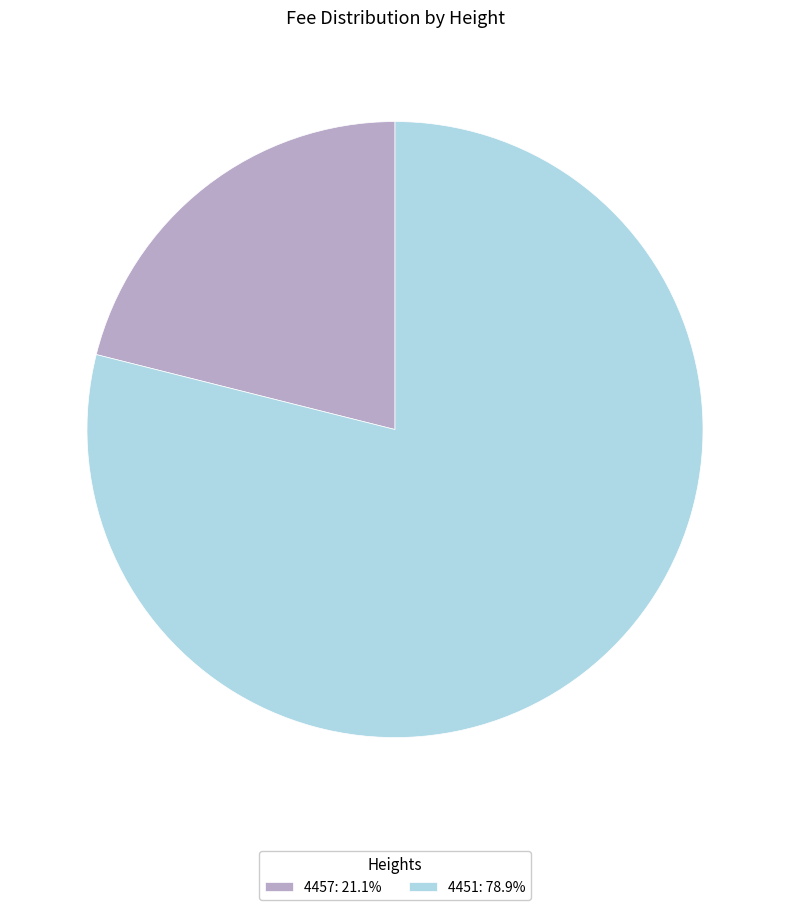

Approximately how many times larger is the value at 4451: 78.9% compared to 4457: 21.1%?

3.7